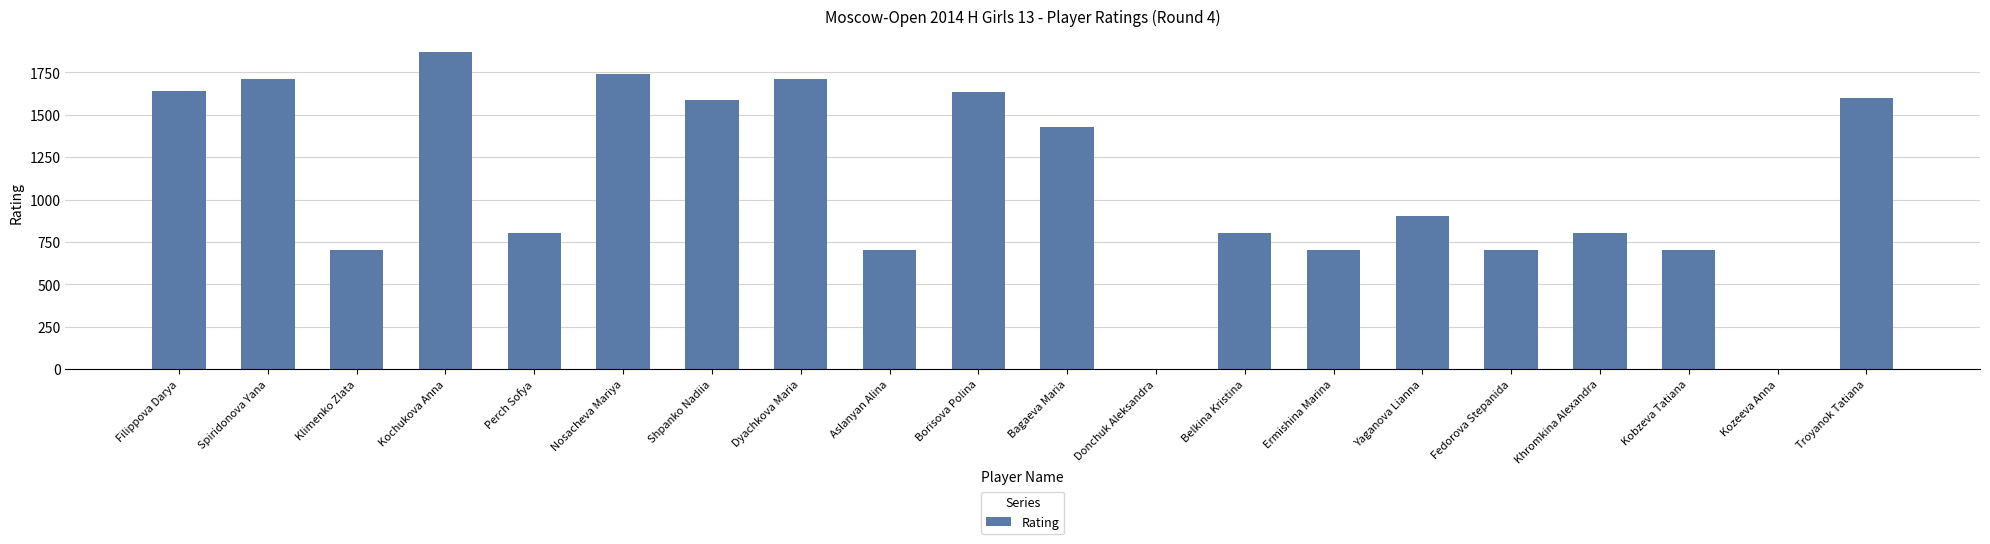

Approximately how many times larger is the value at Nosacheva Mariya compared to Spiridonova Yana?

1.0